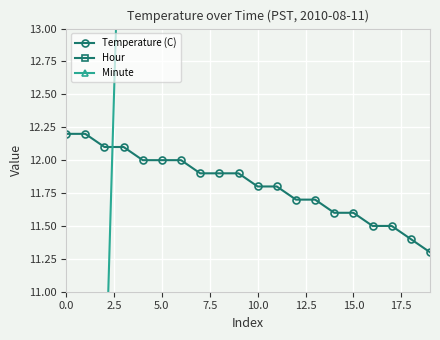

True or false: Hour and Temperature (C) cross at least once.

False